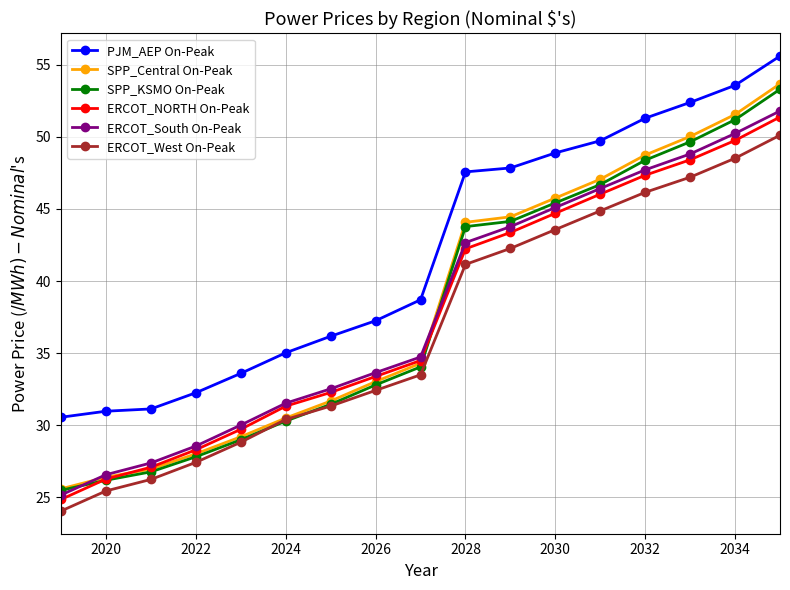

Which series has the largest range (max minus min)?

SPP_Central On-Peak